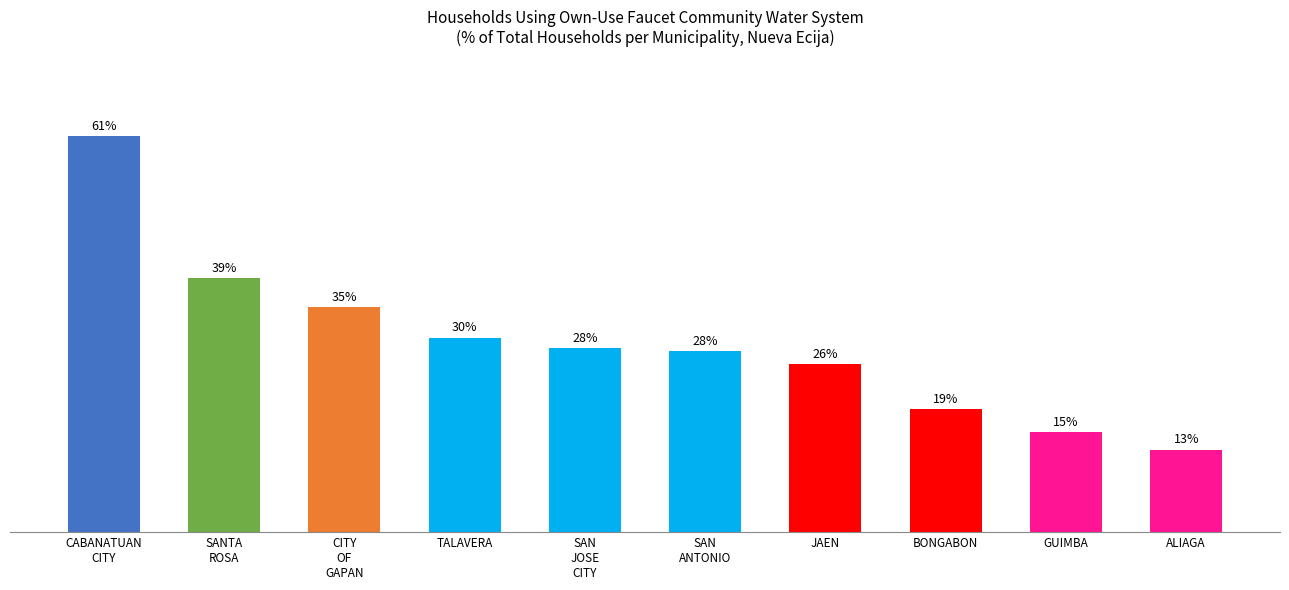

Does the chart contain any negative values?

No